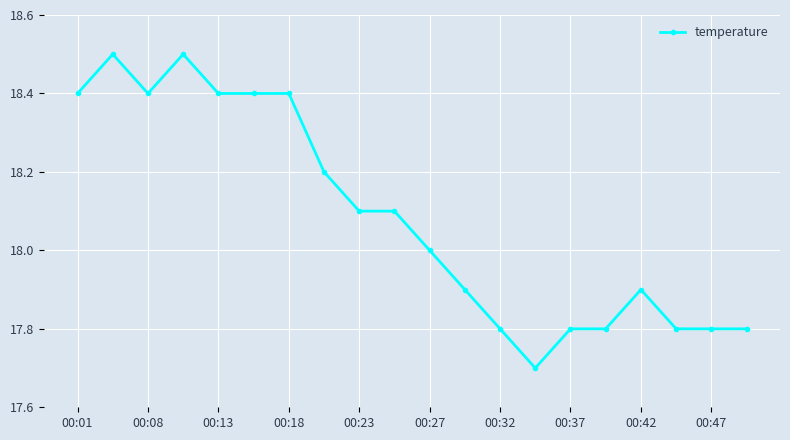

What is the minimum value shown in the chart?

17.7